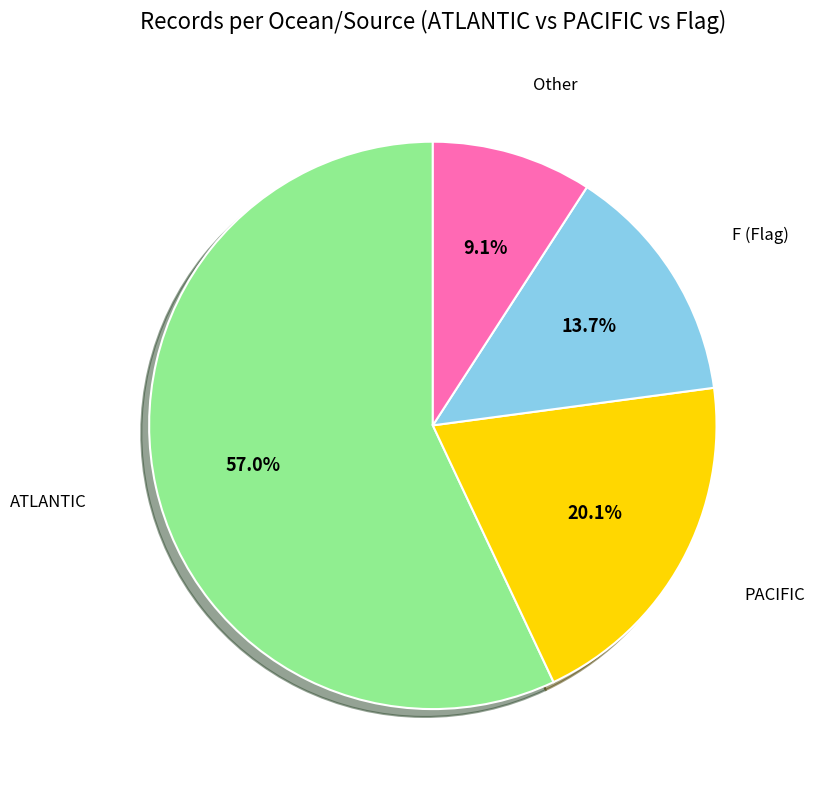

Is there a majority slice in this chart?

Yes